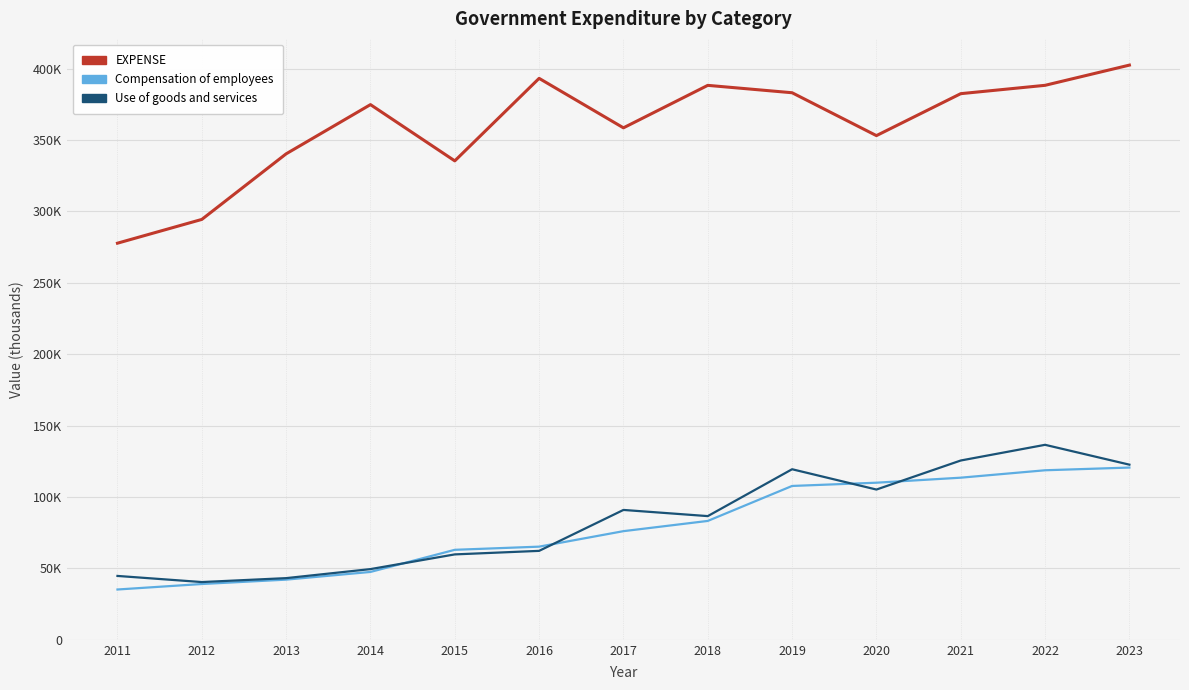

Does the chart have visible grid lines?

Yes